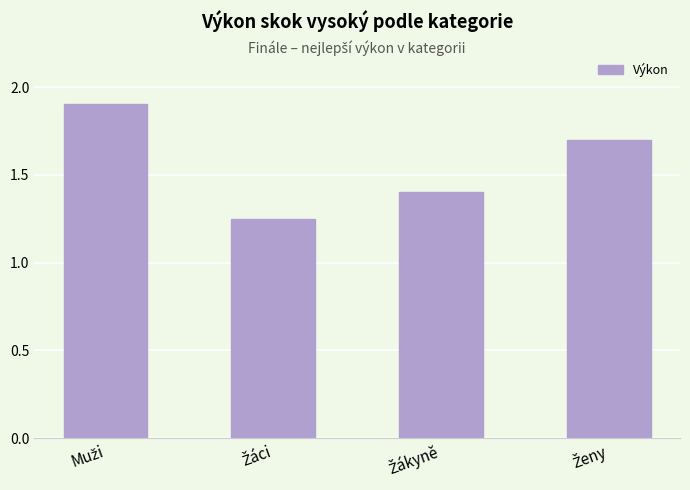

What is the value of the 4th bar from the left?

1.7